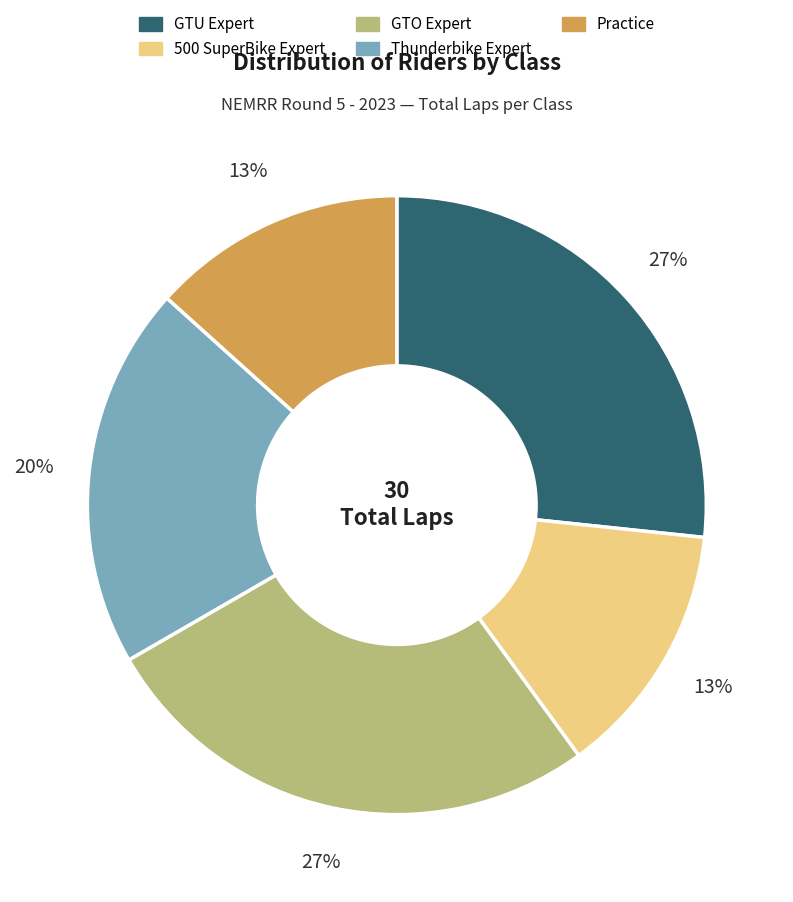

Between Thunderbike Expert and GTU Expert, which is larger?

GTU Expert